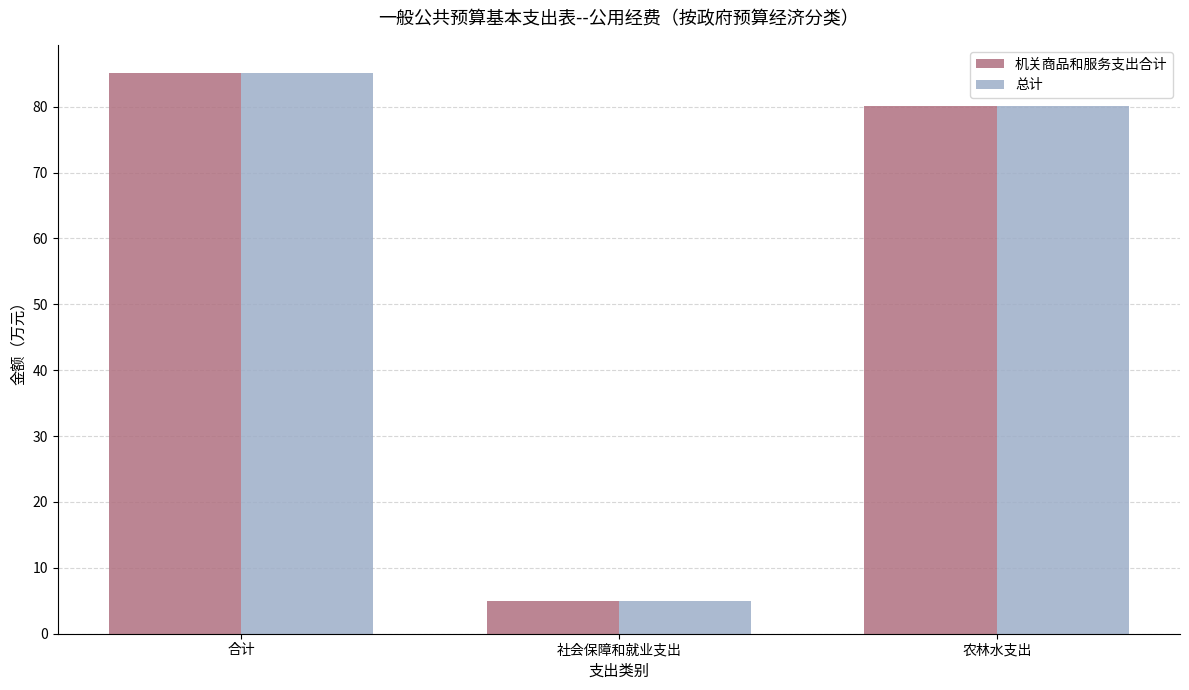

At which label does 机关商品和服务支出合计 first exceed 80?

合计